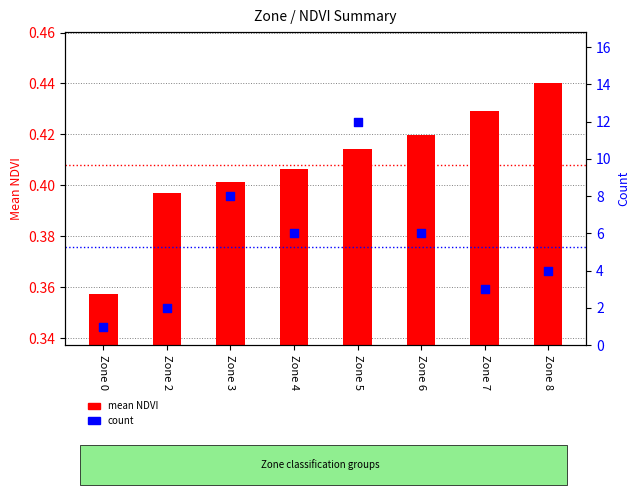

At how many categories does at least one series exceed 4?

4